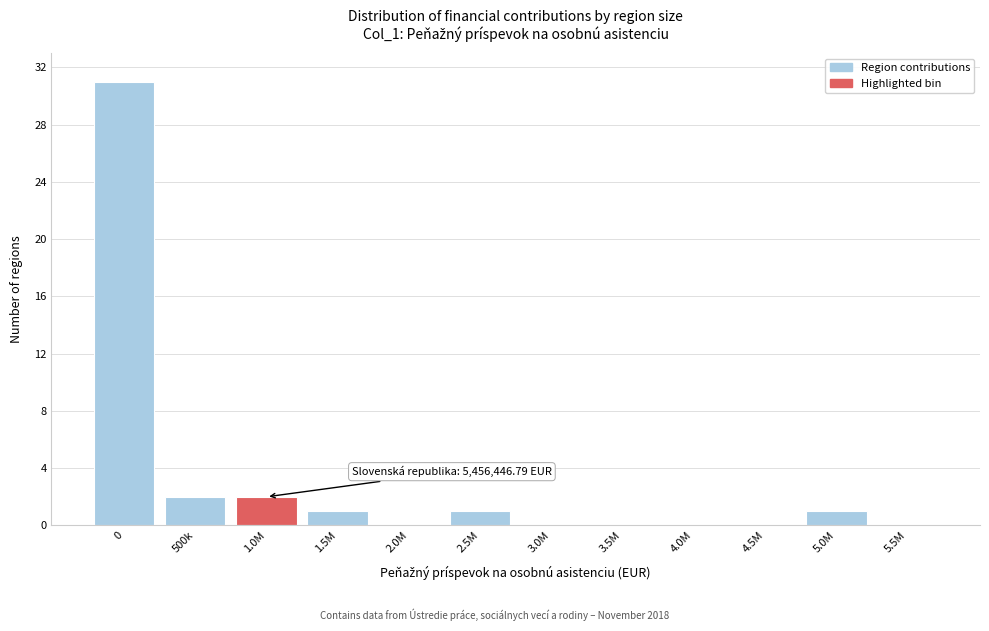

Reading left to right, transcribe all the data shown in this chart.

0=31	500k=2	1.0M=2	1.5M=1	2.0M=0	2.5M=1	3.0M=0	3.5M=0	4.0M=0	4.5M=0	5.0M=1	5.5M=0